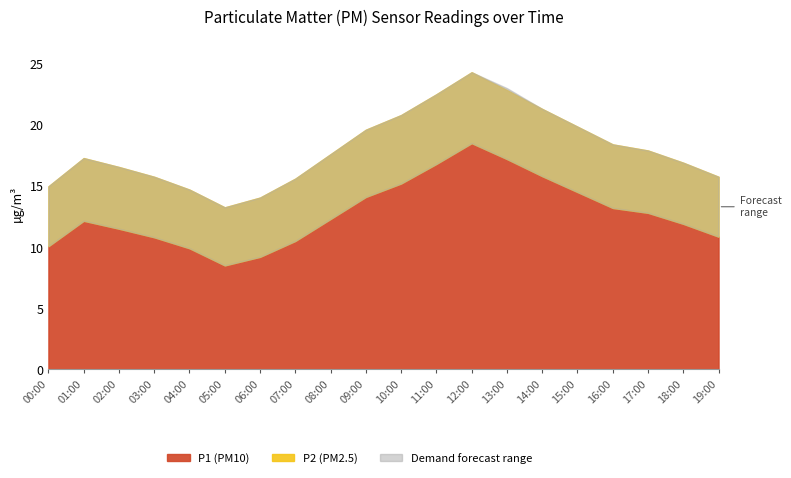

How many values in the Demand forecast high series exceed 17?

11